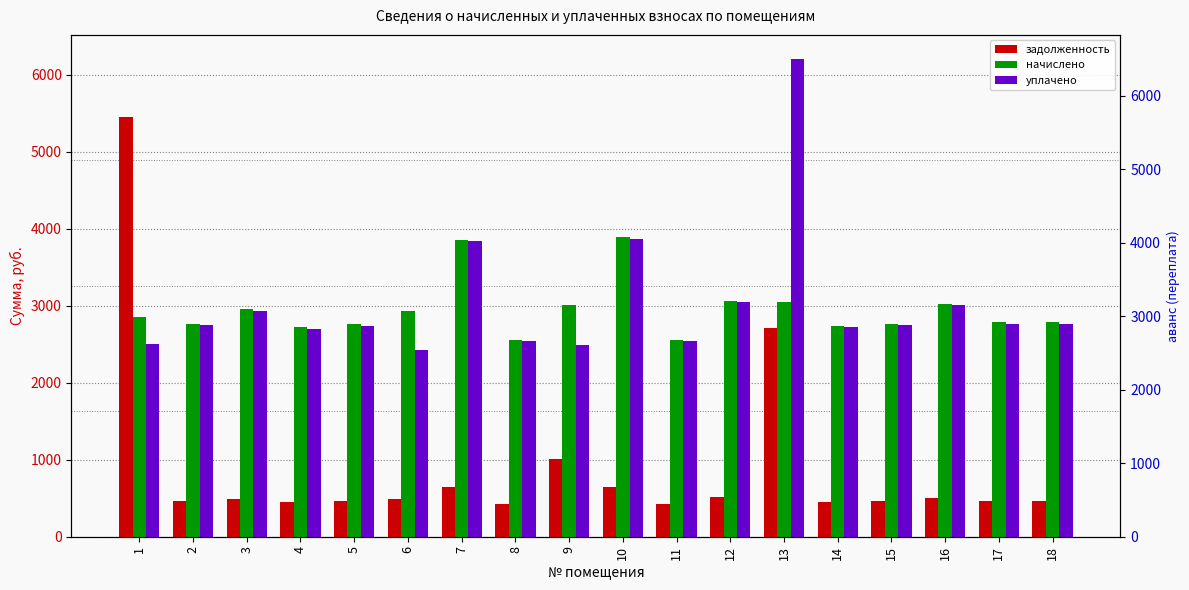

At which category is the sum across all series the highest?

13